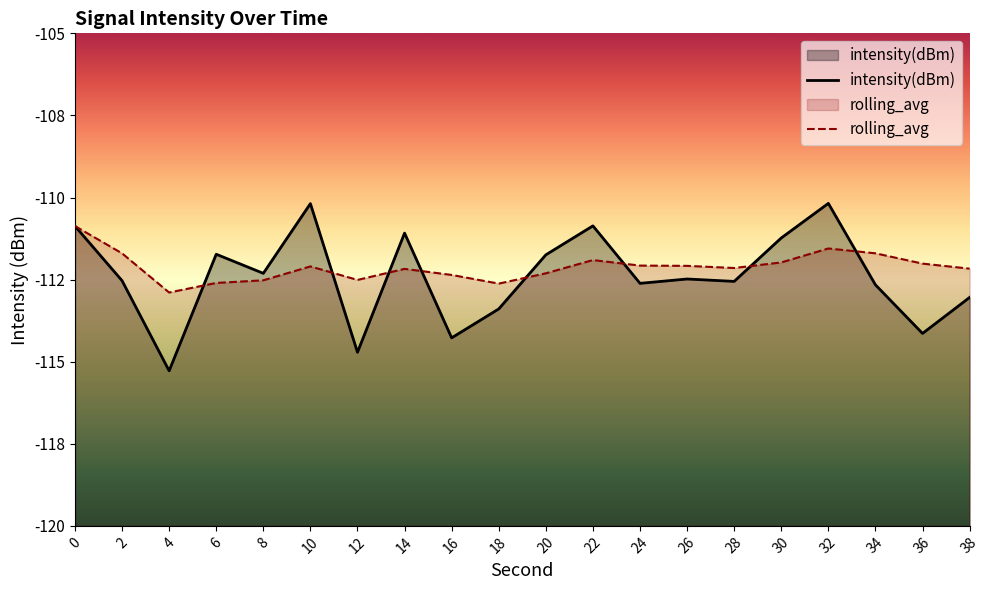

In rolling_avg, how many points are higher than both neighbors (excluding endpoints)?

4